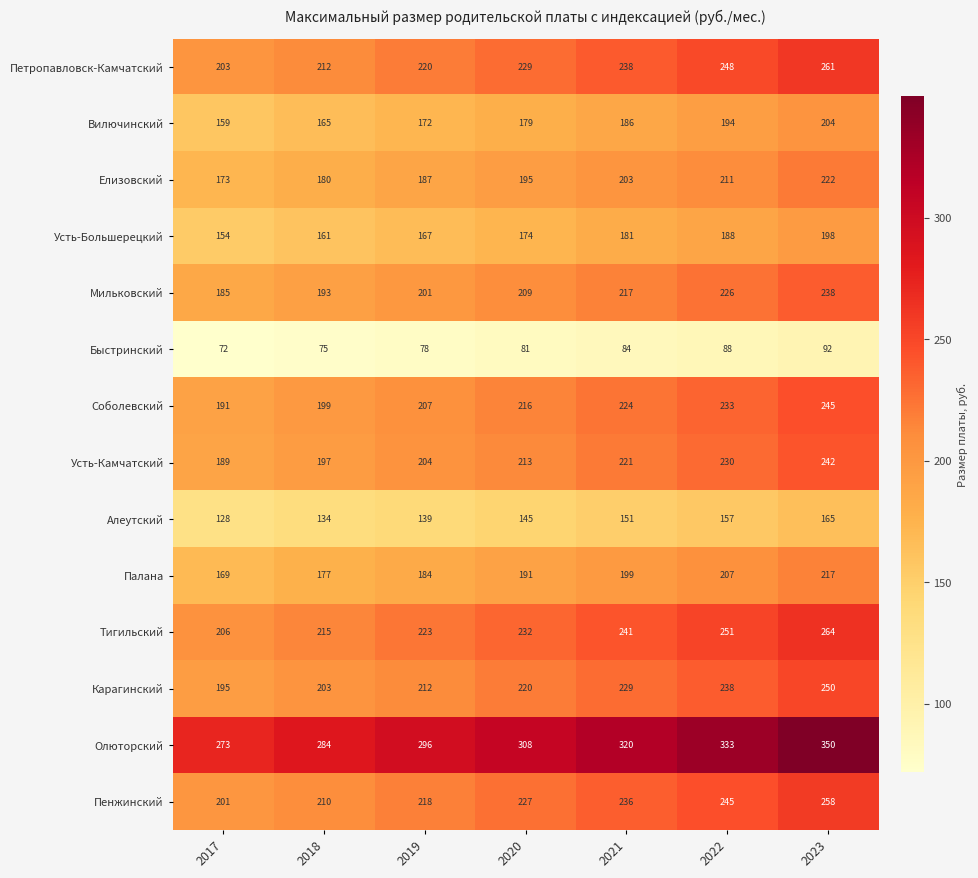

The Пенжинский series shows 77 at 2018. True or false?

False